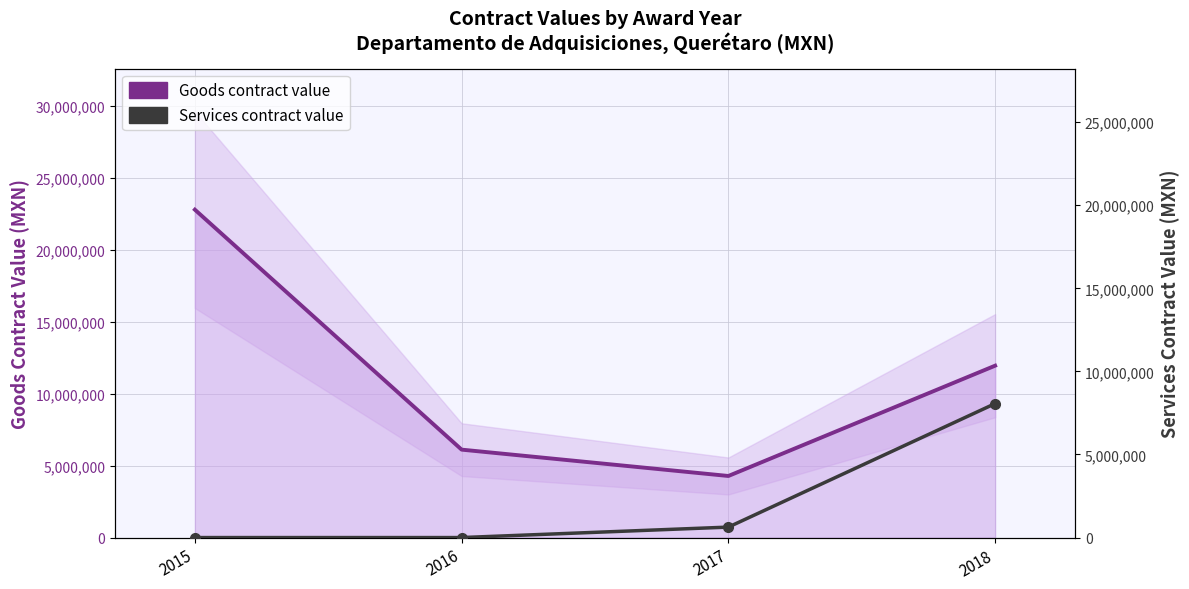

The value of Services contract value at 2015 is -2738187.8. True or false?

False